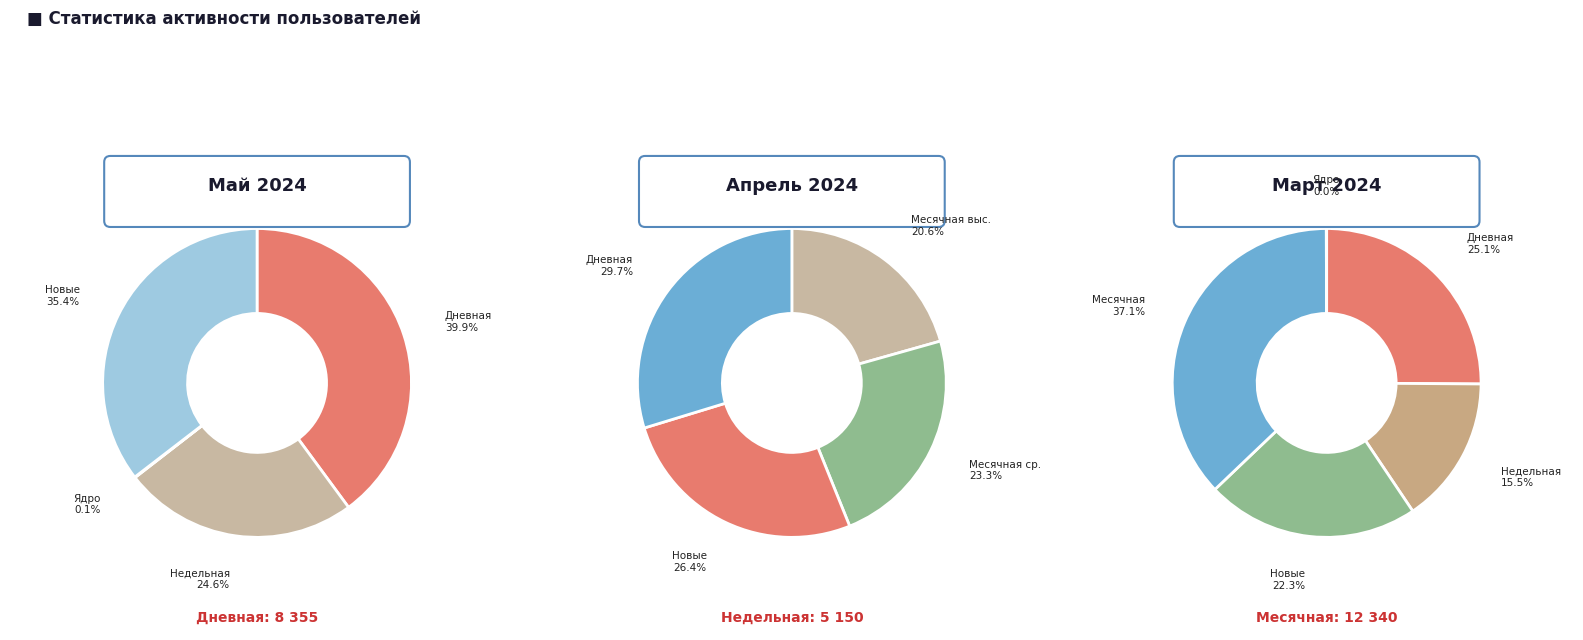

Does any single category account for the majority?

No